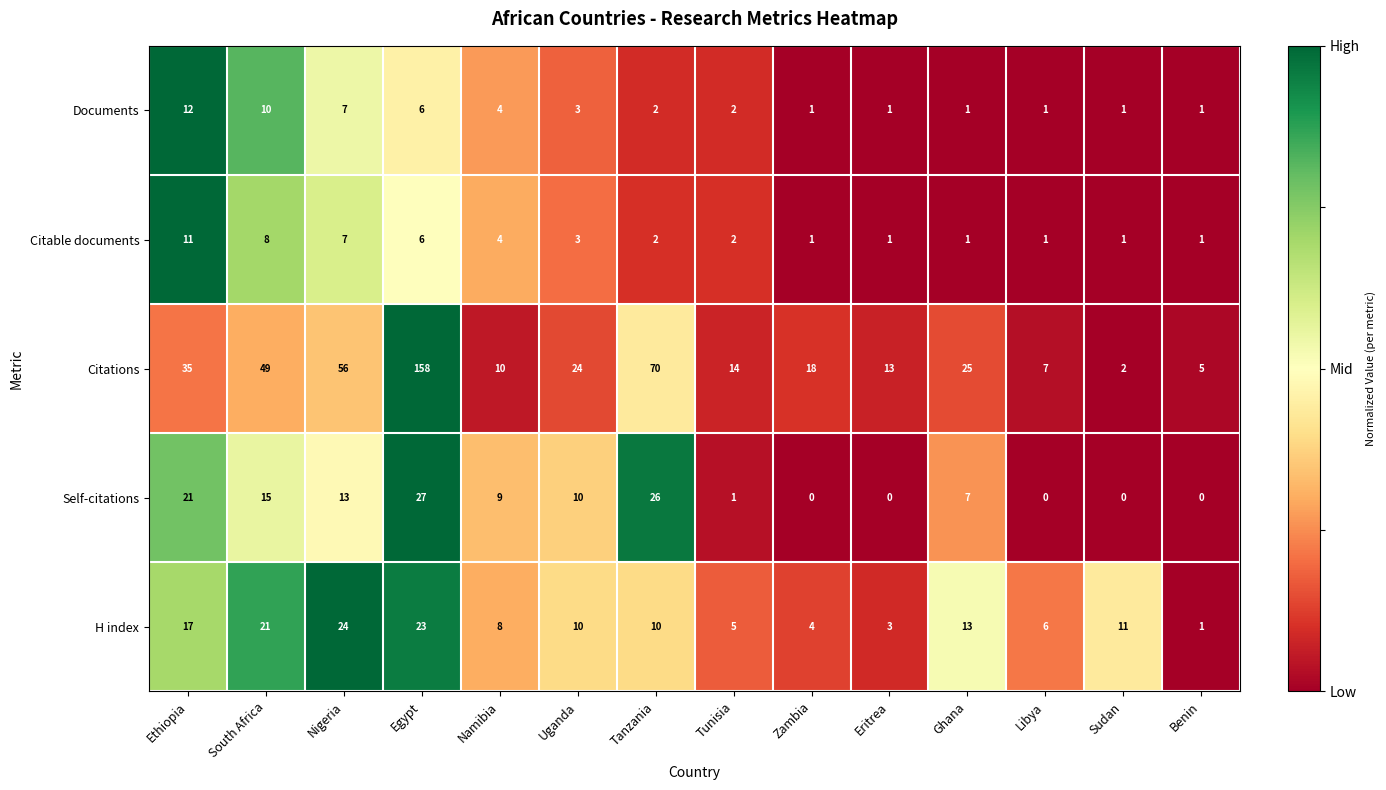

True or false: Citable documents has a value of 4 at Namibia.

True